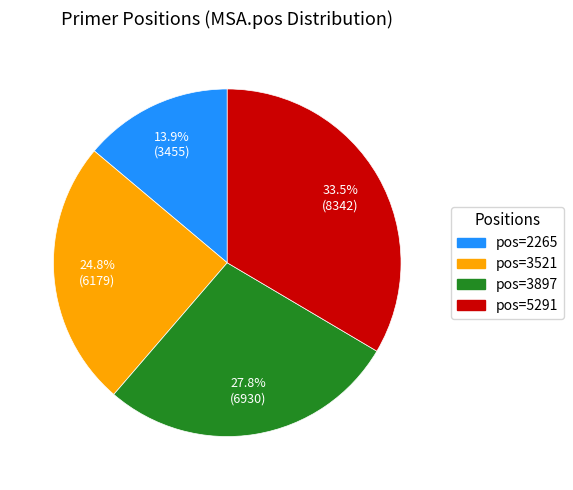

Is there a majority slice in this chart?

No